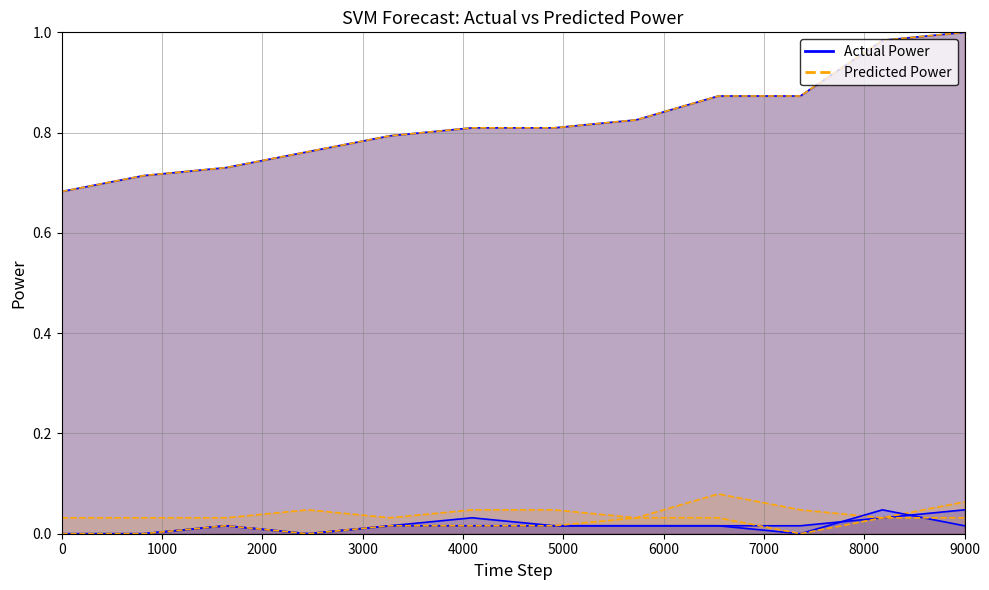

True or false: round_total_score and hole_4 intersect in this chart.

False